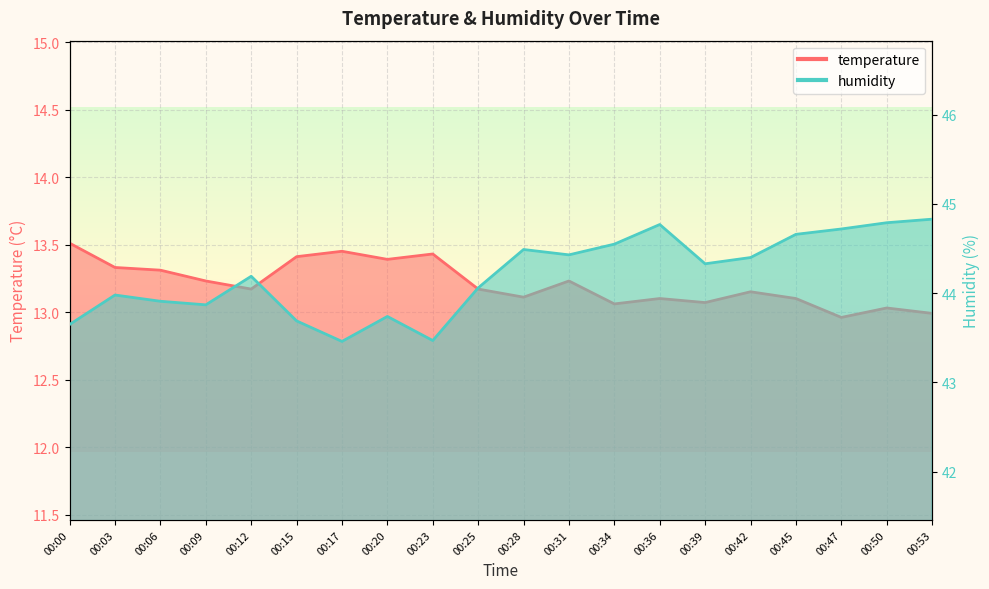

Rank the series by their maximum value, from highest to lowest.

humidity, temperature